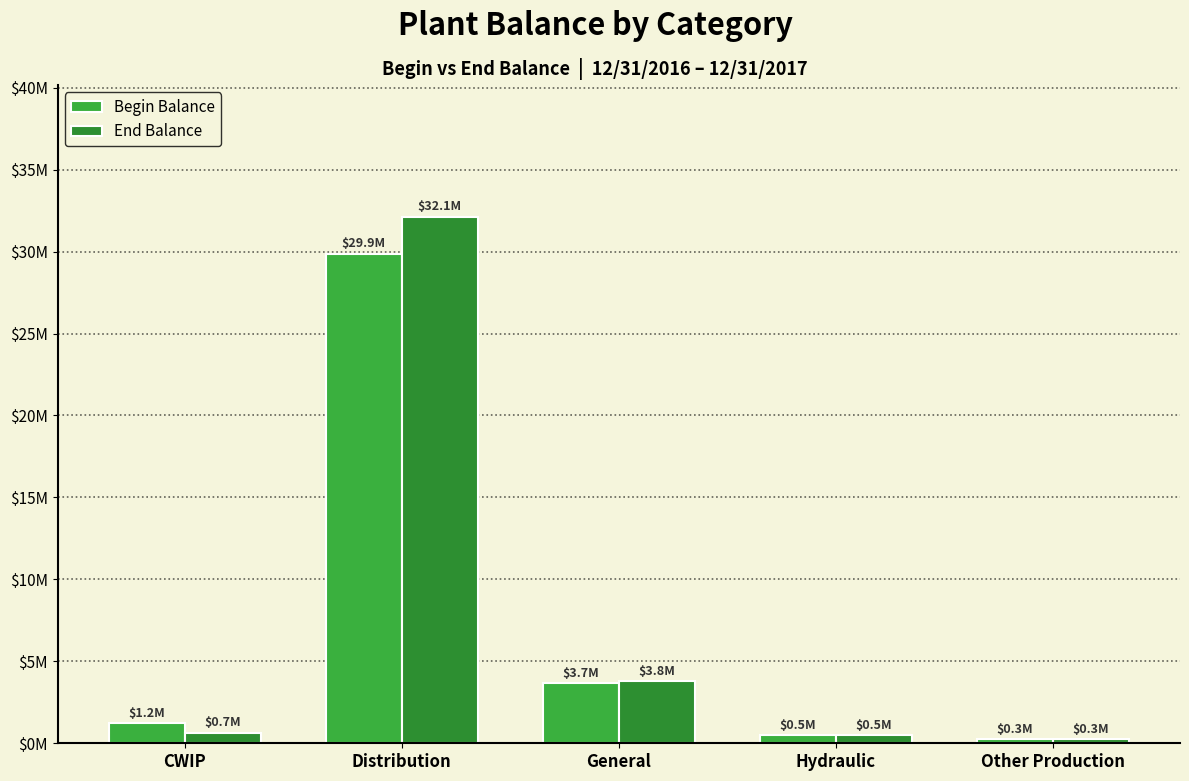

True or false: End Balance has a value of 3771897.1 at General.

True